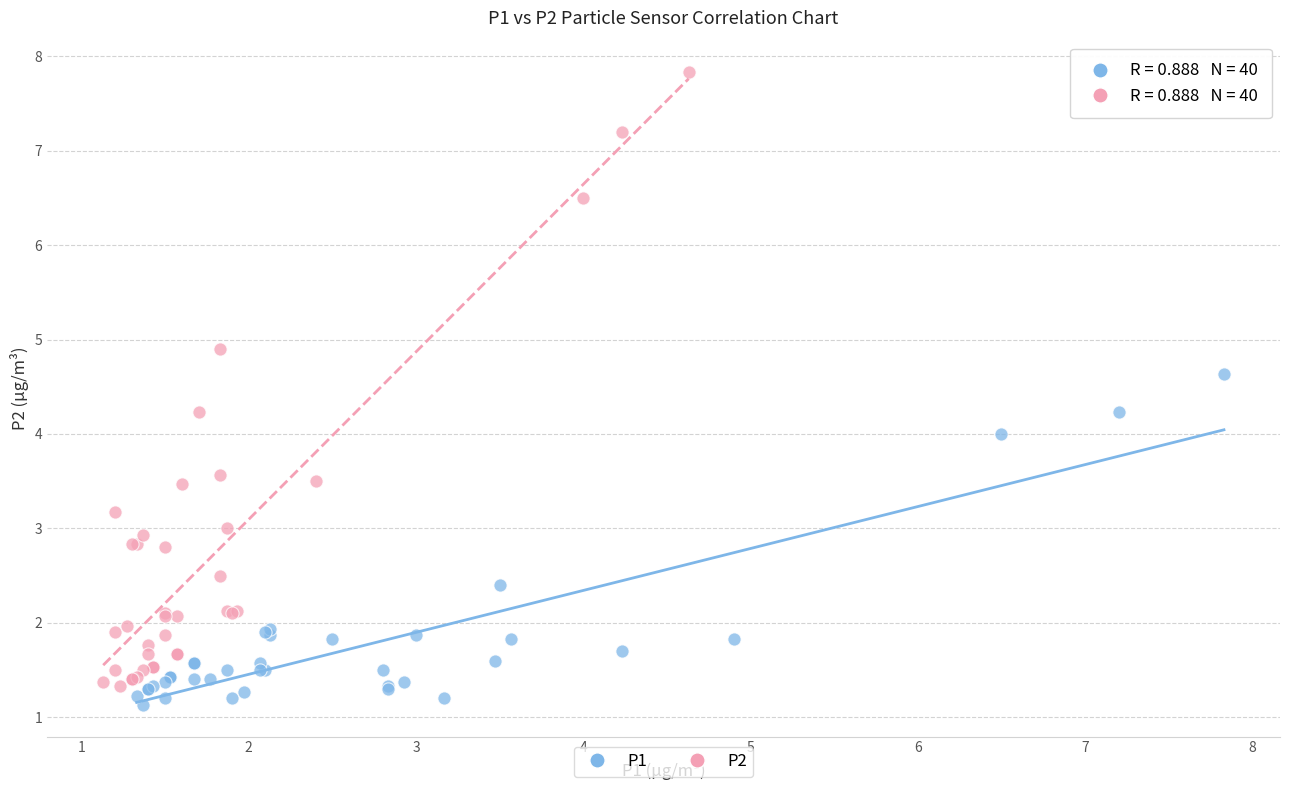

Which series has the widest spread of Y values?

P2